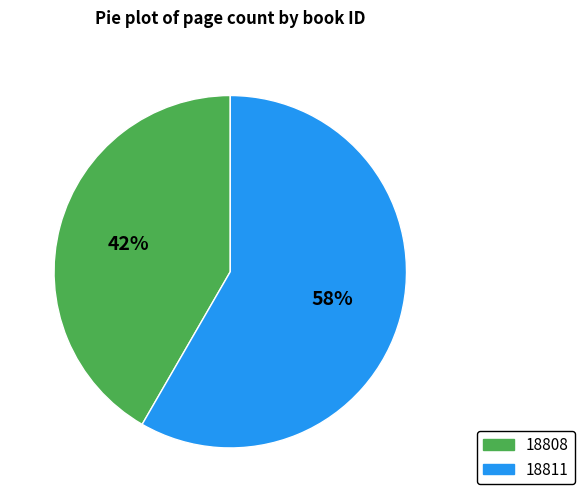

Is the sum of 18808 and 18811 greater than half?

Yes